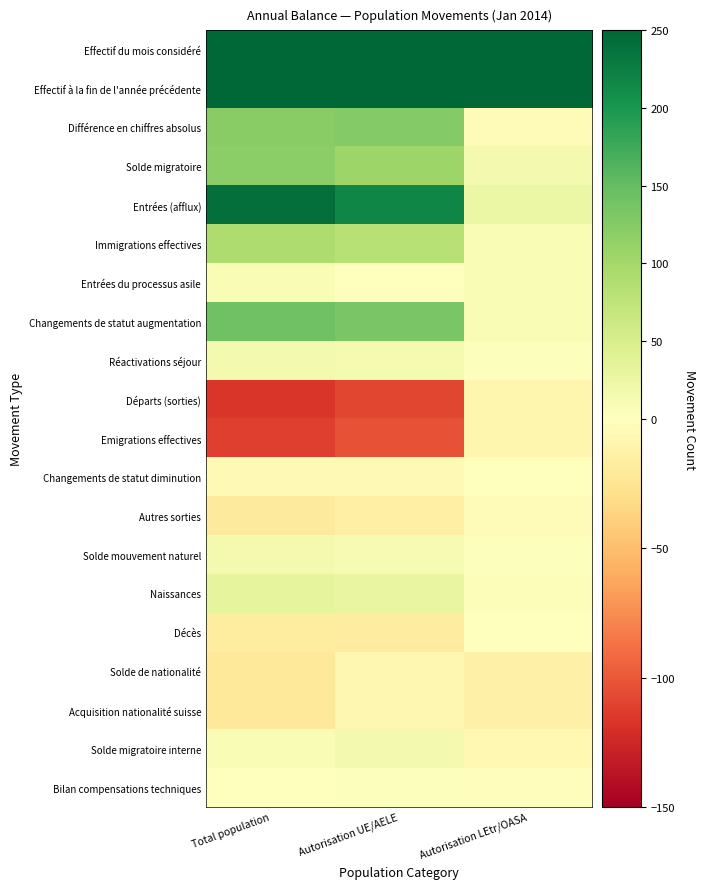

At Autorisation UE/AELE, list the series in order from smallest to largest.

Départs (sorties), Emigrations effectives, Décès, Autres sorties, Solde de nationalité, Acquisition nationalité suisse, Changements de statut diminution, Entrées du processus asile, Bilan compensations techniques, Solde mouvement naturel, Réactivations séjour, Solde migratoire interne, Naissances, Immigrations effectives, Solde migratoire, Différence en chiffres absolus, Changements de statut augmentation, Entrées (afflux), Effectif à la fin de l'année précédente, Effectif du mois considéré